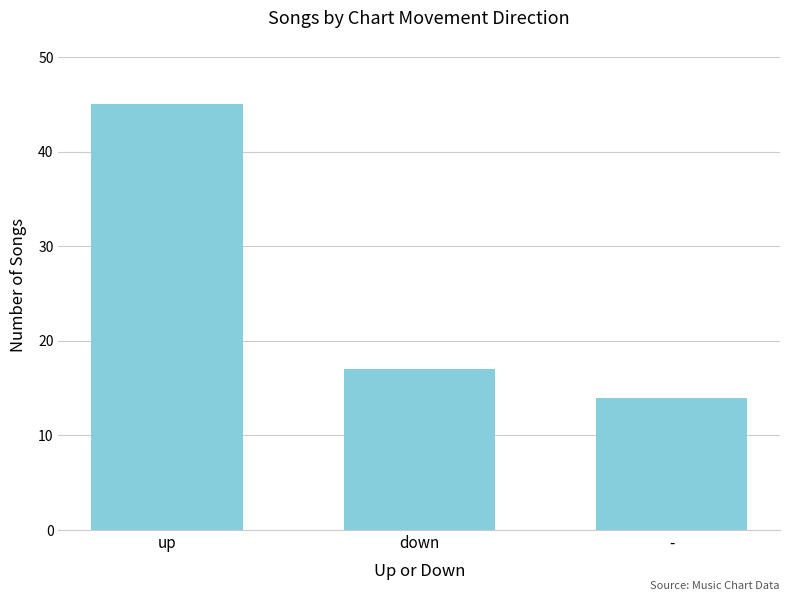

Rank the categories by value from highest to lowest.

up, down, -